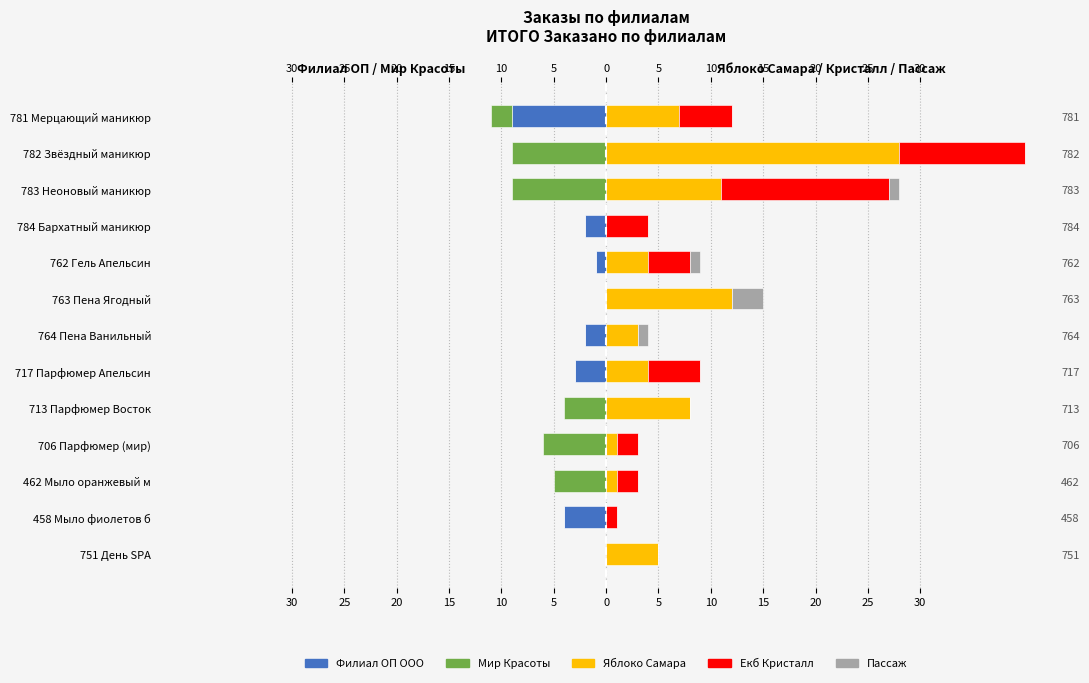

What is the smallest value displayed?

-9